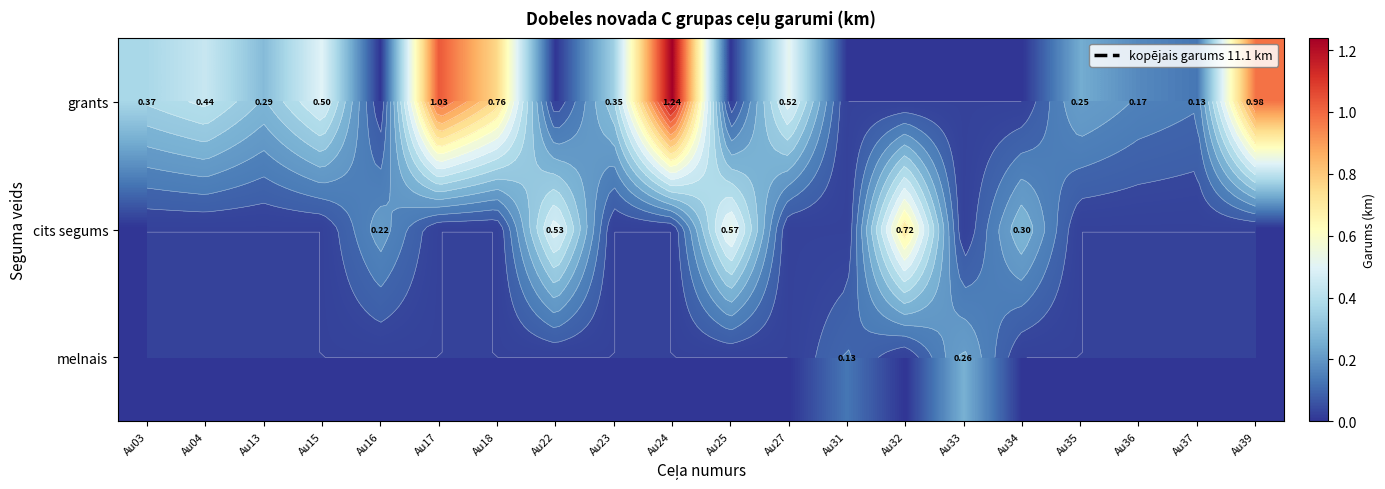

At which category is the sum across all series the highest?

Au24